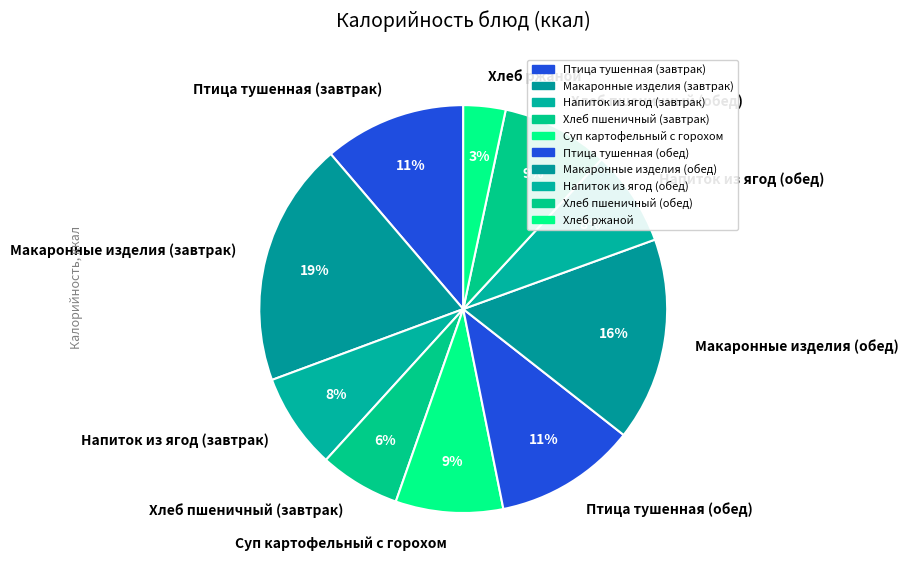

Which slice is the smallest?

Хлеб ржаной